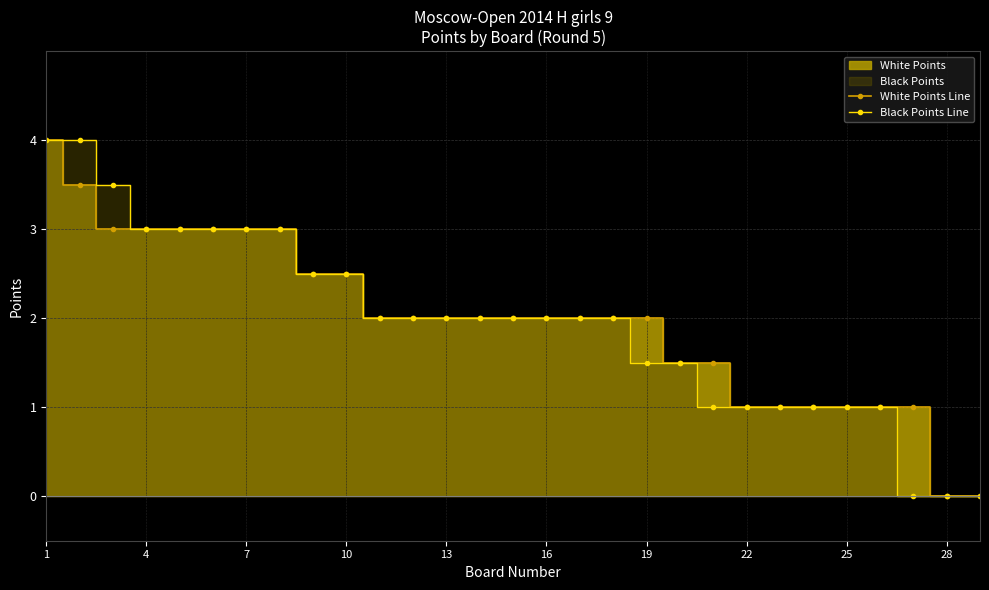

How many categories are shown in the chart?

29